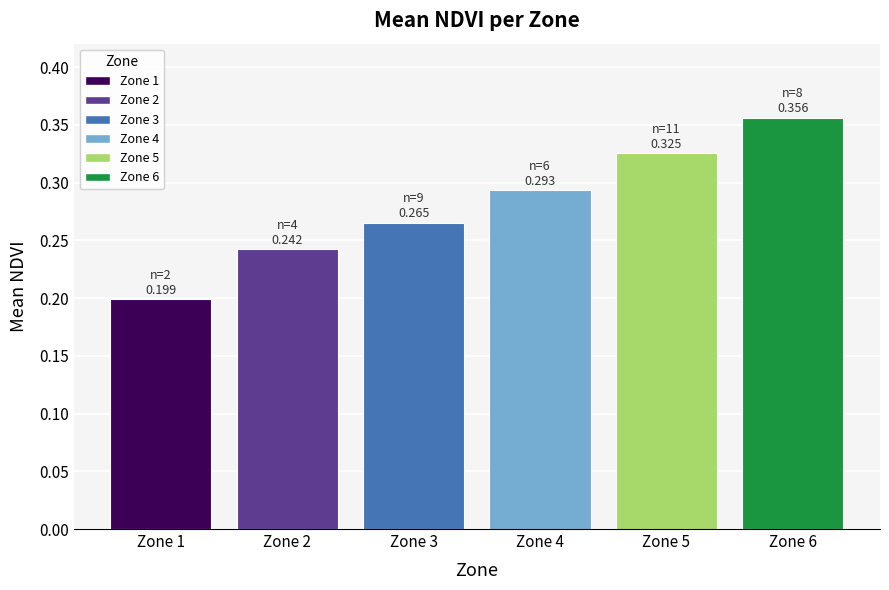

Which label corresponds to the largest value in the chart?

Zone 6